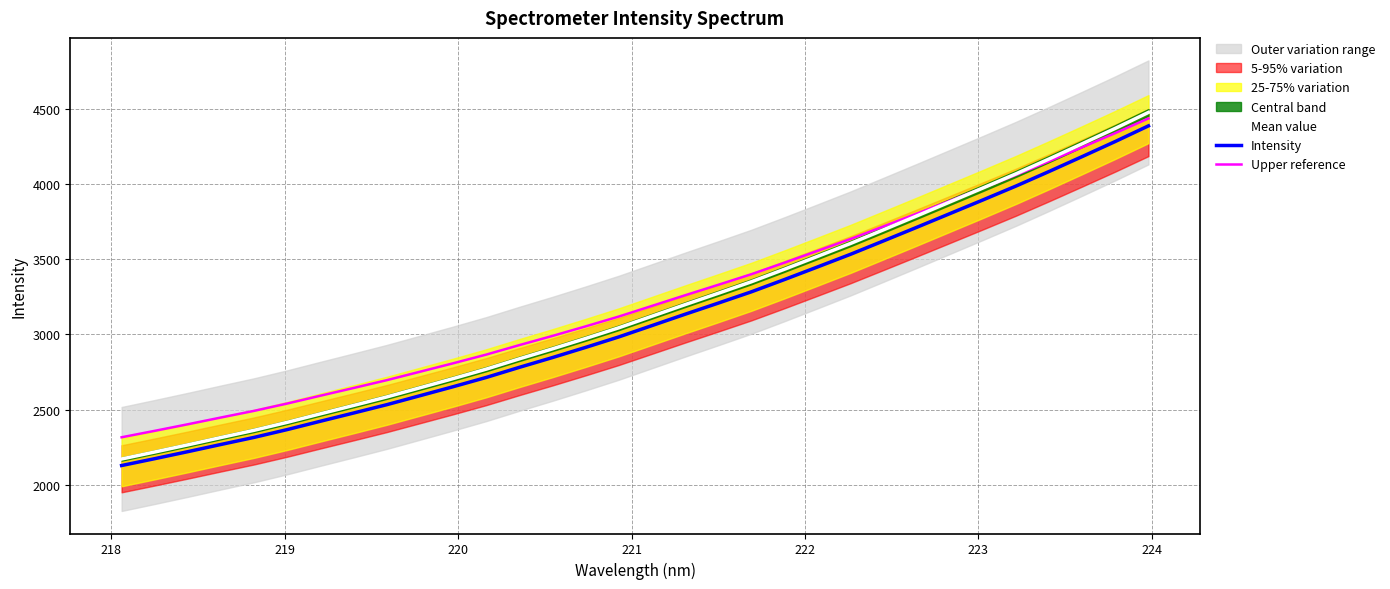

True or false: Upper reference has a value of 1999.8 at 20.

False